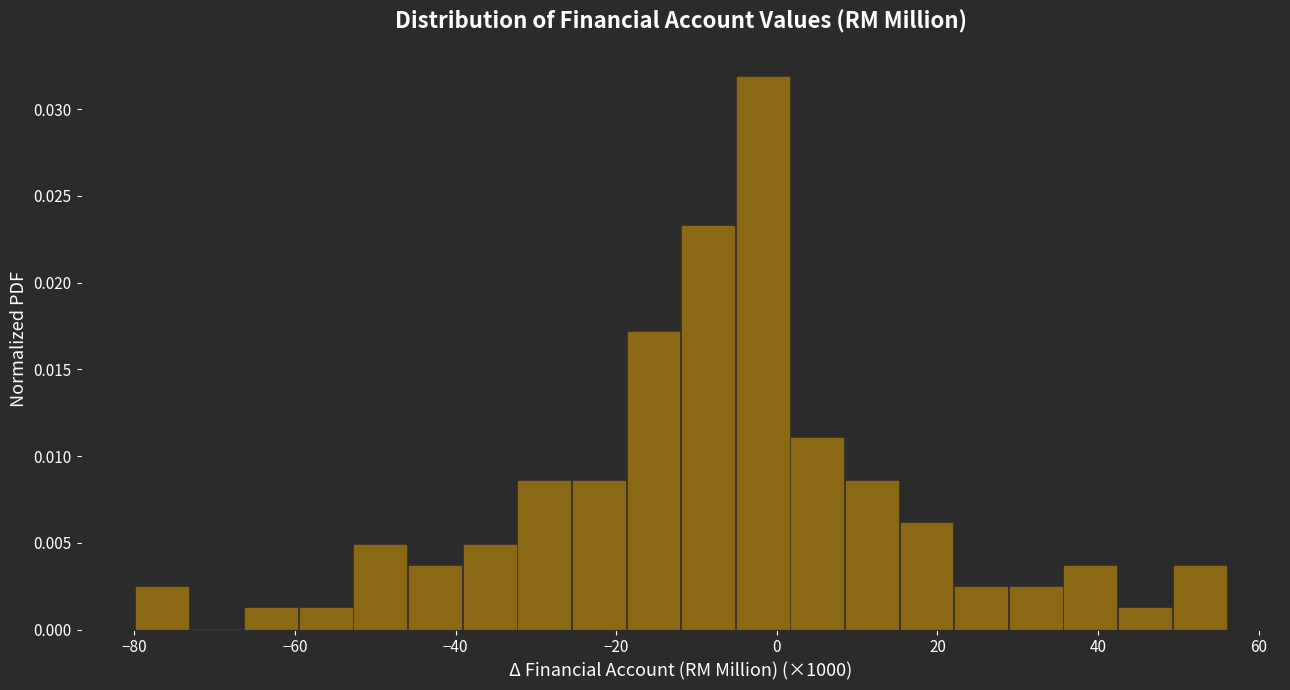

Around what value on the x-axis is the tallest bar? Give the approximate position of its centre, as read against the axis.

-2